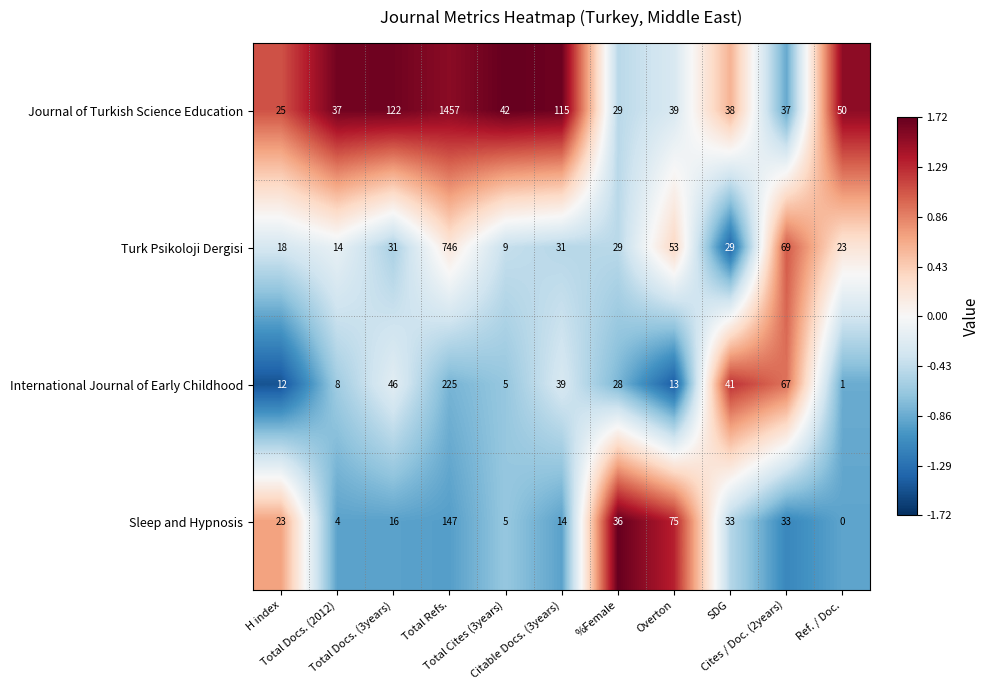

What is the maximum value shown in the chart?

1457